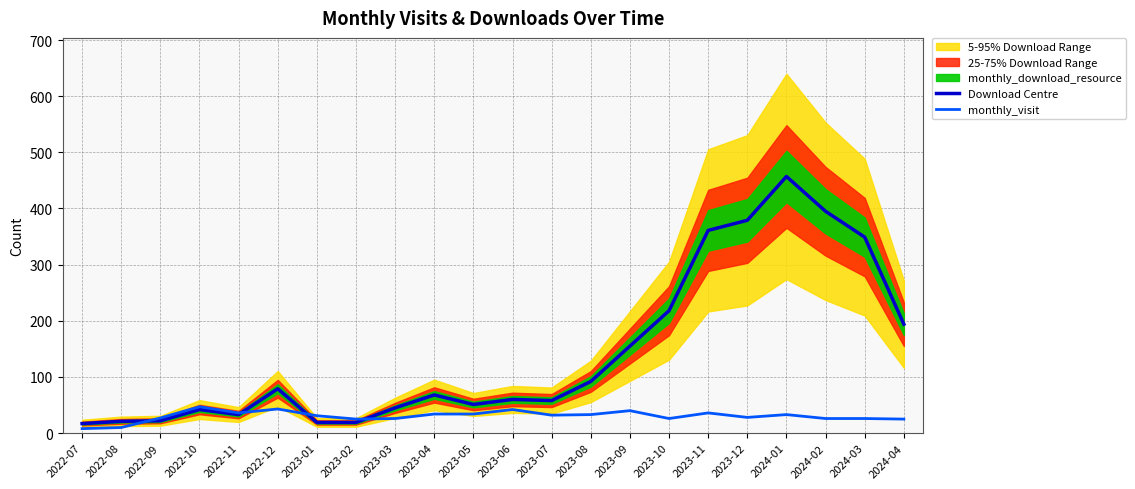

The value of monthly_visit at 2023-02 is 25. True or false?

True